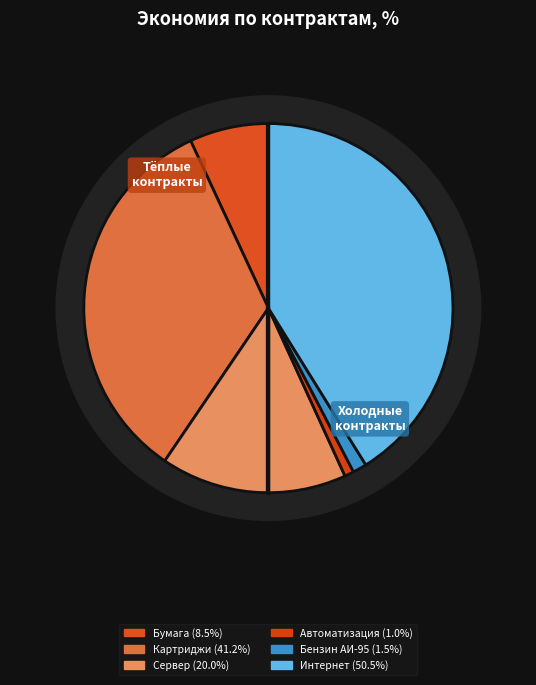

Which category has the biggest portion of the pie?

Предоставление доступа к Интернет